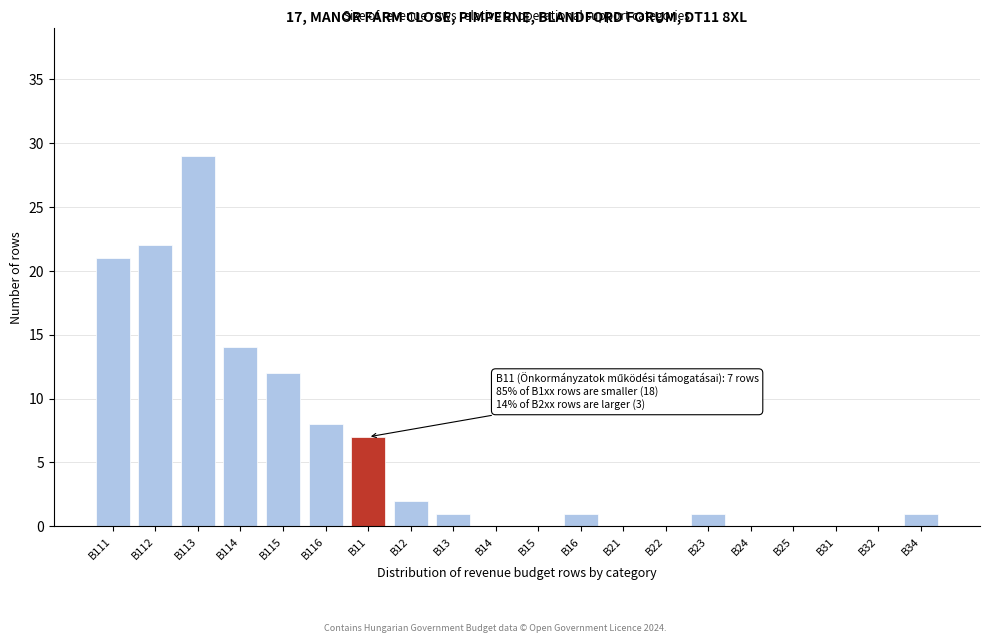

Reading right to left, what are all the values shown in this chart?

B34=1	B32=0	B31=0	B25=0	B24=0	B23=1	B22=0	B21=0	B16=1	B15=0	B14=0	B13=1	B12=2	B11=7	B116=8	B115=12	B114=14	B113=29	B112=22	B111=21